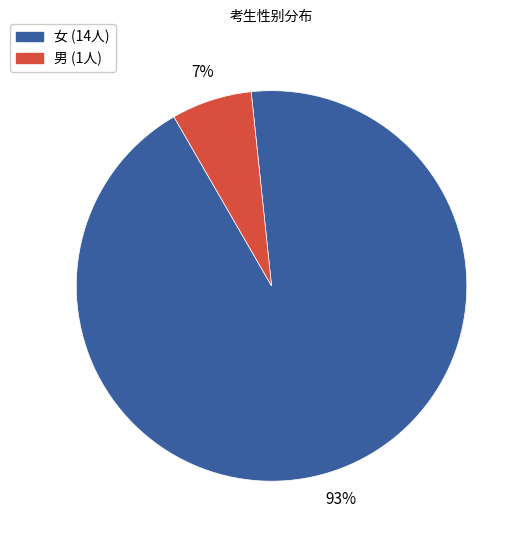

Is there a majority slice in this chart?

Yes